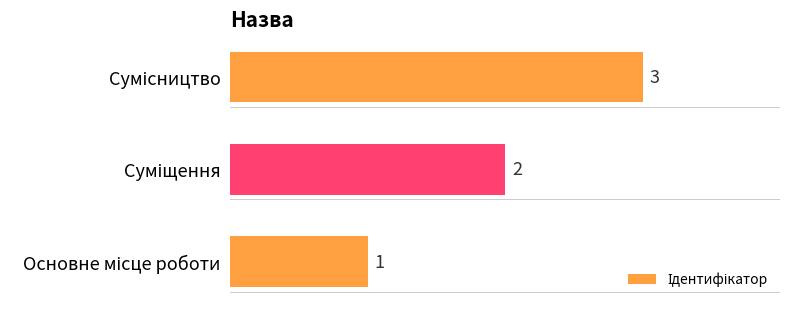

What is the sum of all values?

6